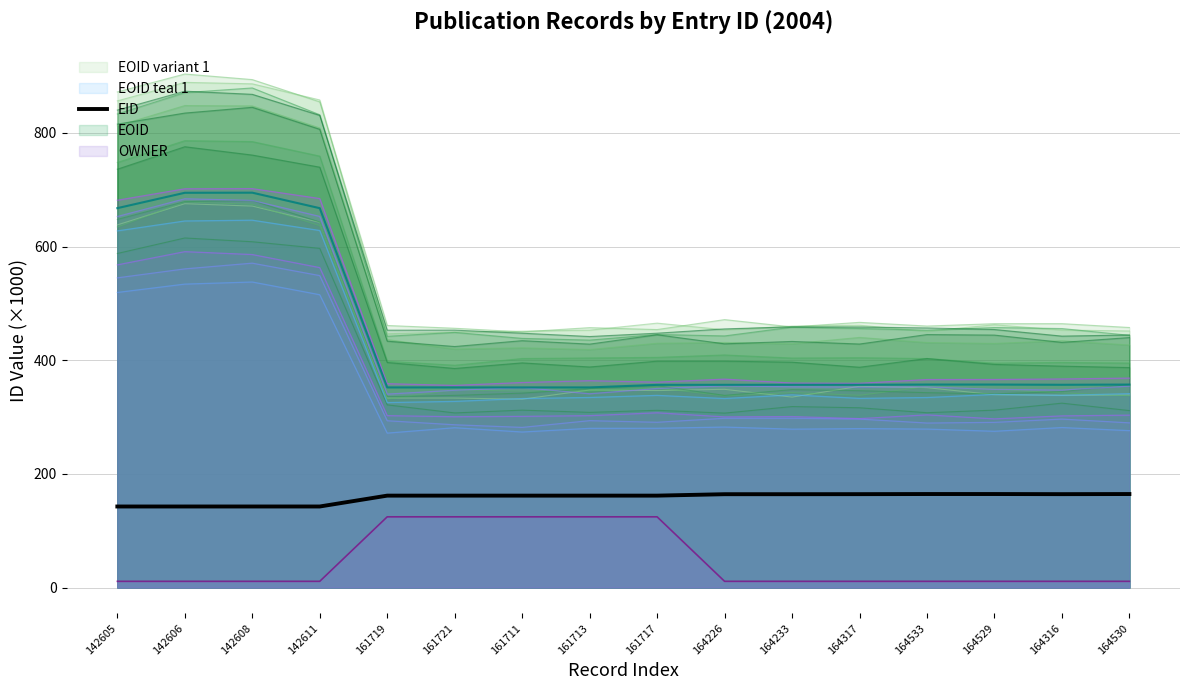

What is the maximum value for EOID teal 1?

646.3